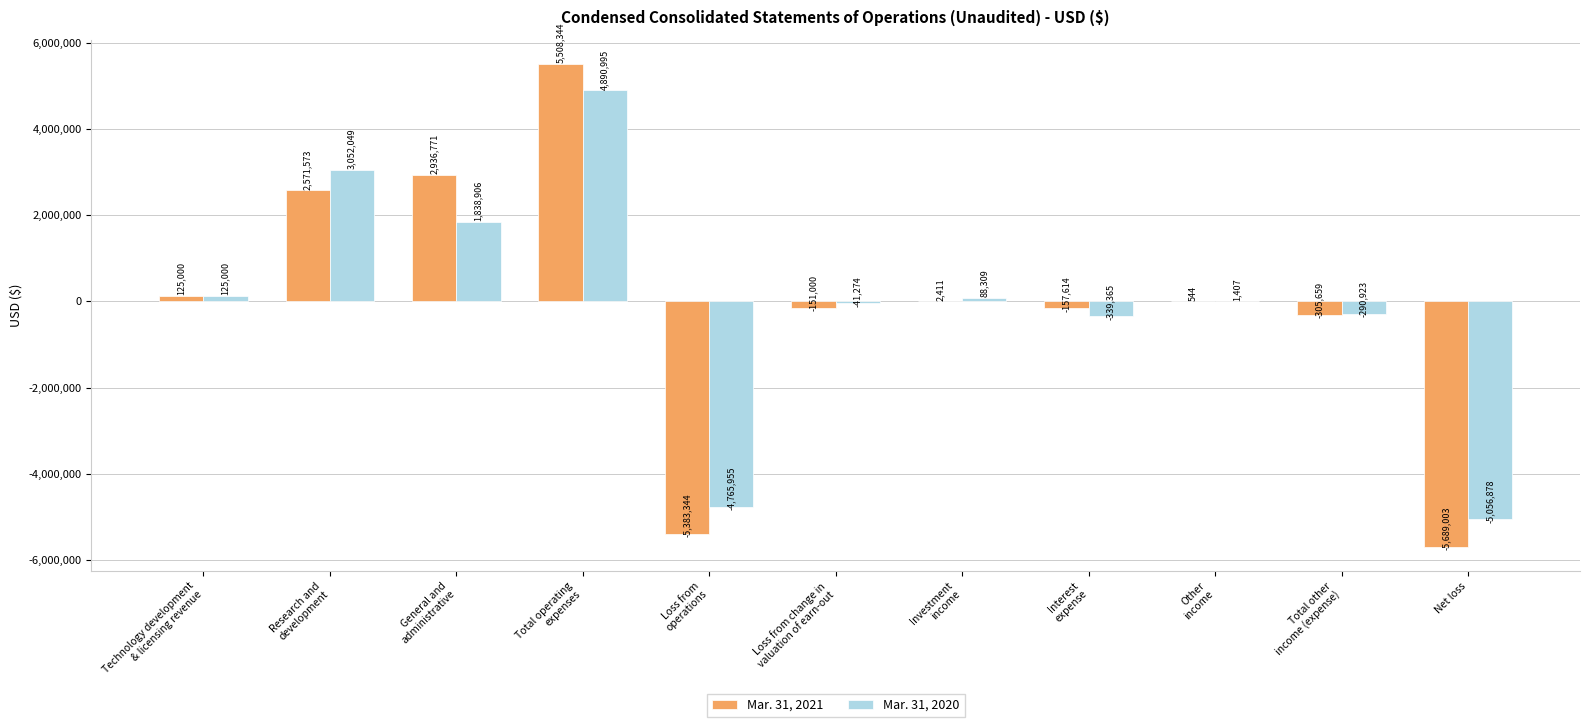

Is it true that Mar. 31, 2020 equals 7716134 at Total operating
expenses?

False